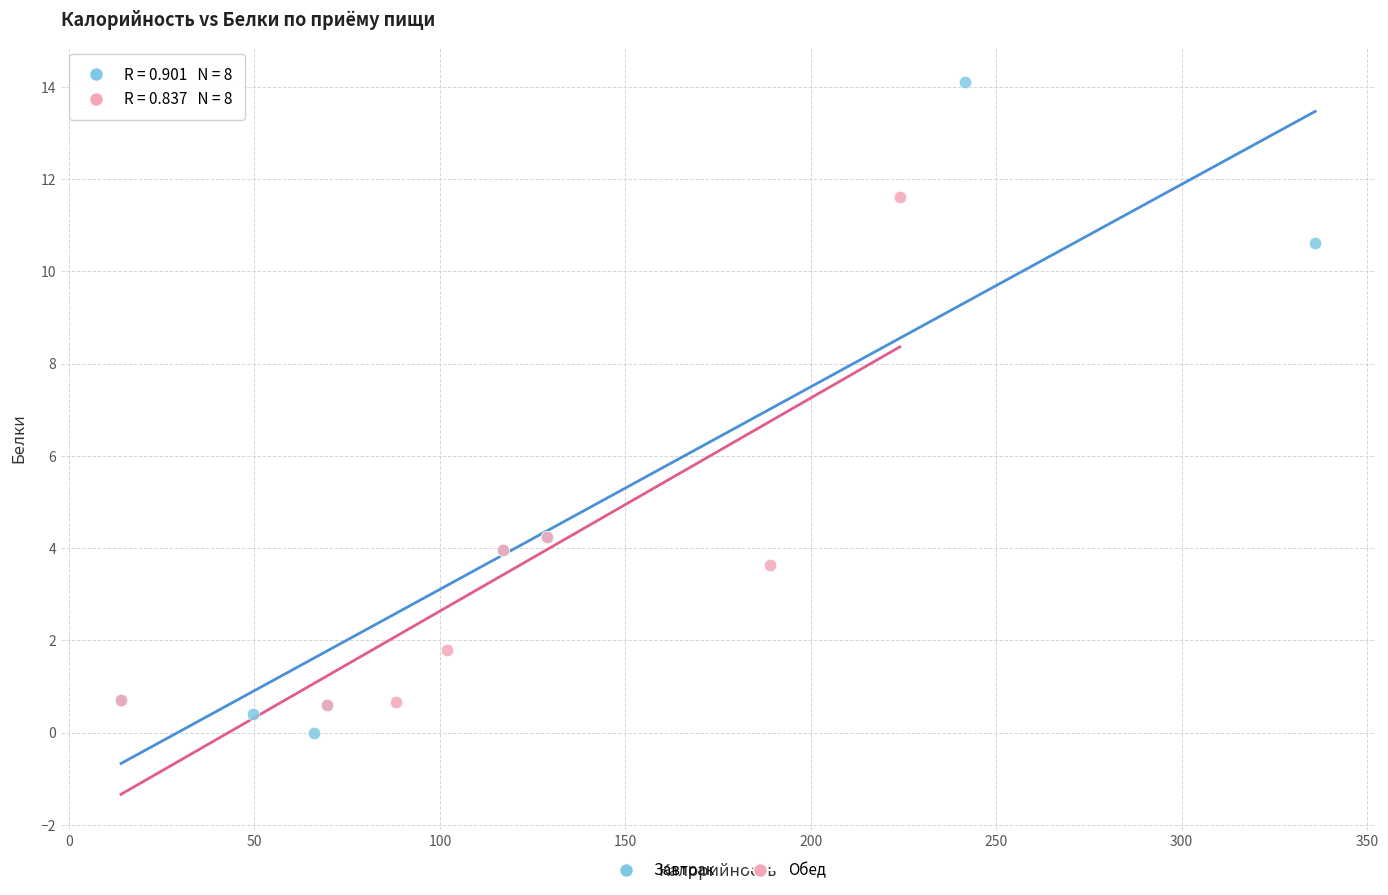

Which series reaches the minimum Y coordinate?

Завтрак